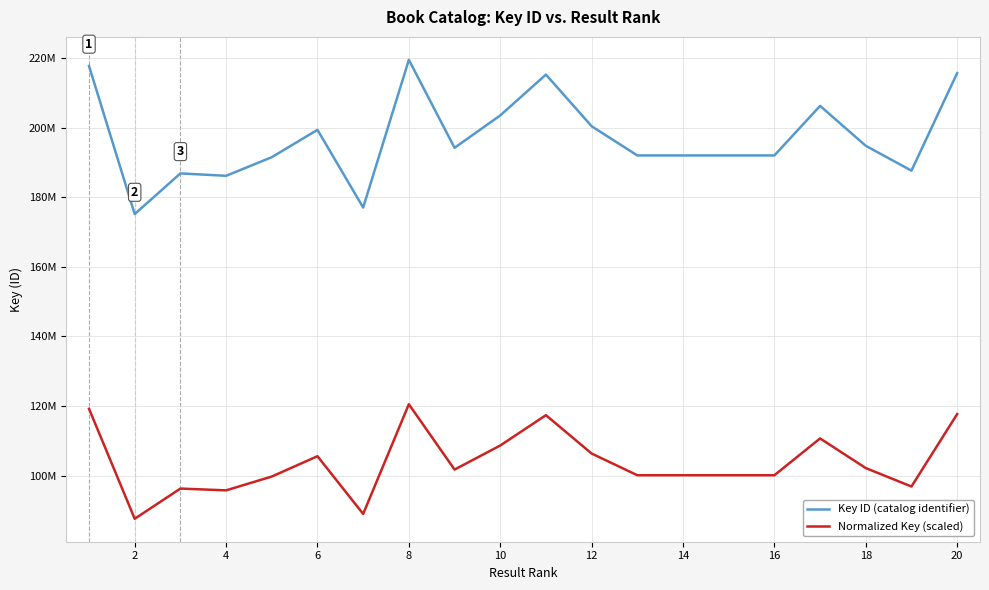

What is the average value of the Normalized Key (scaled) series?

103761447.8